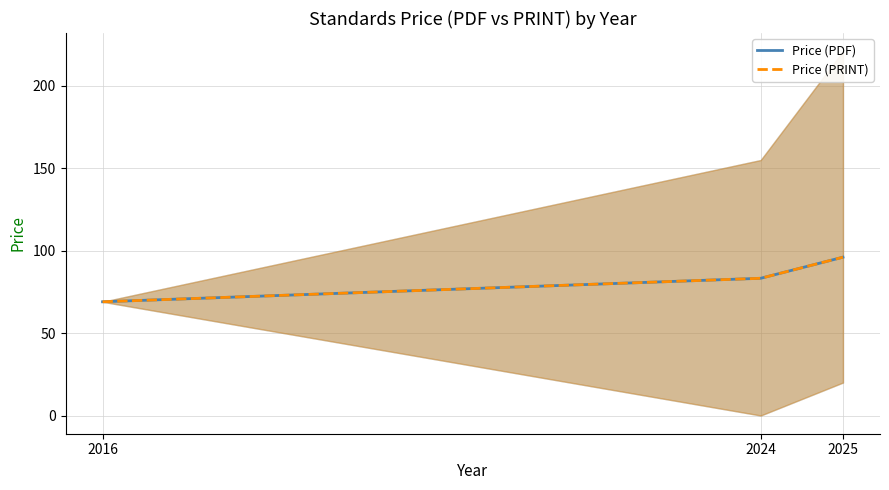

Which has a higher value, 2025 or 2016?

2025